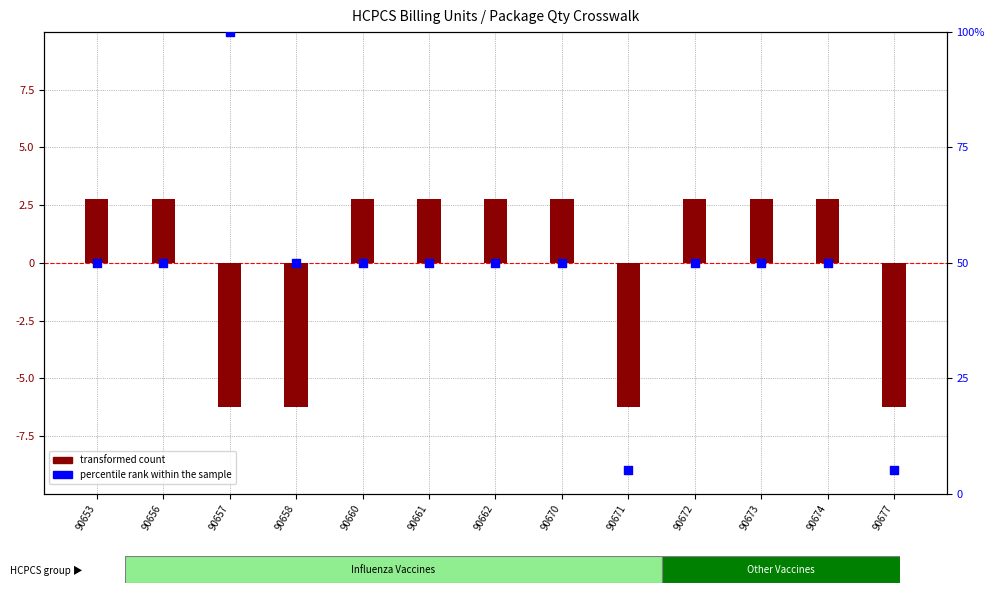

What are all the series names shown in the legend?

transformed count, percentile rank within the sample